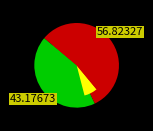

True or false: Завтрак accounts for 34% of the total.

False